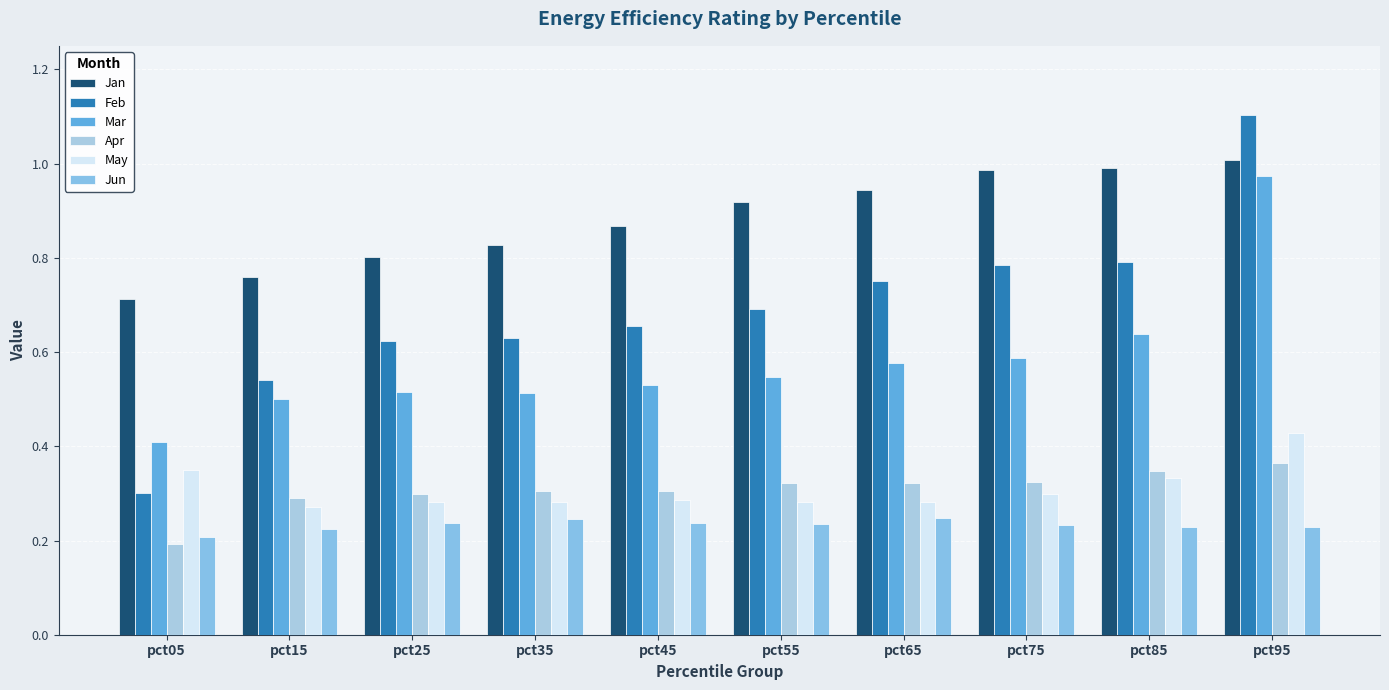

Which series has the widest spread of values?

Feb